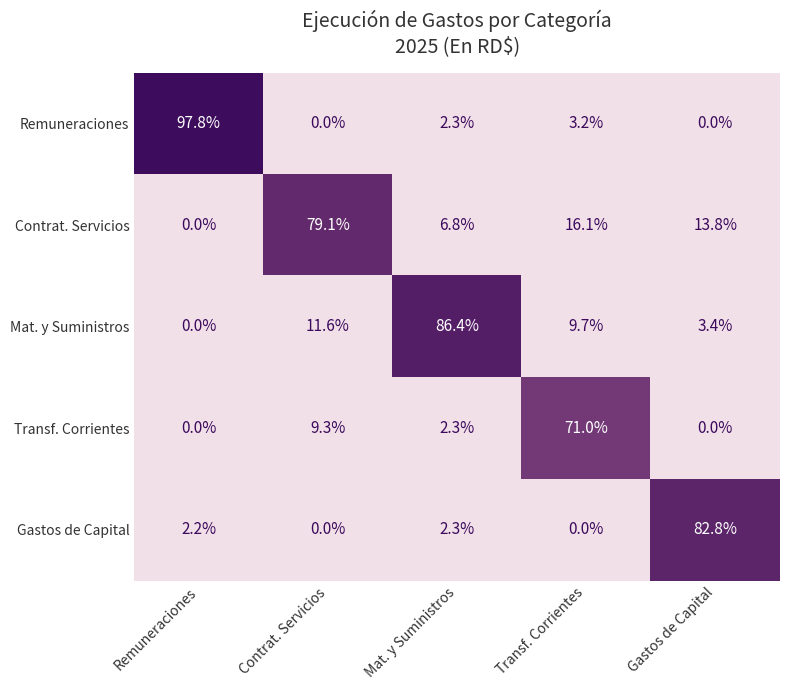

How many distinct data groups are displayed?

5